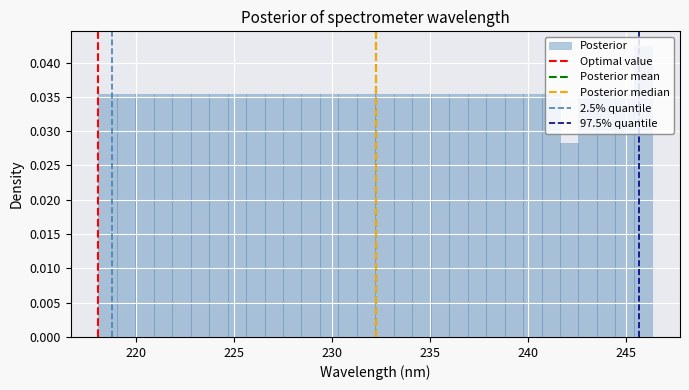

Around what value on the x-axis is the tallest bar? Give the approximate position of its centre, as read against the axis.

246.0